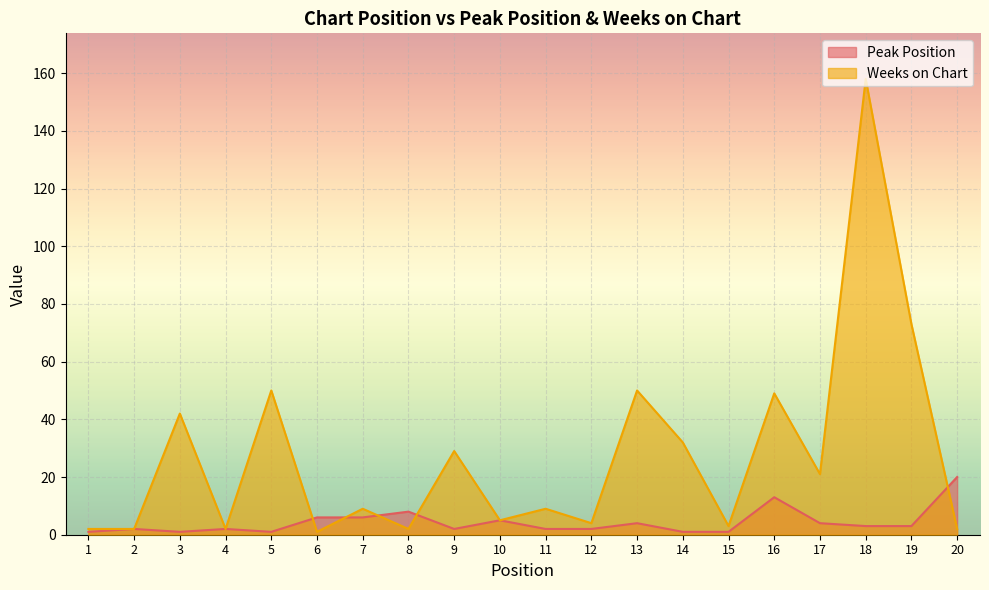

How many values in the Weeks on Chart series are below 9?

9